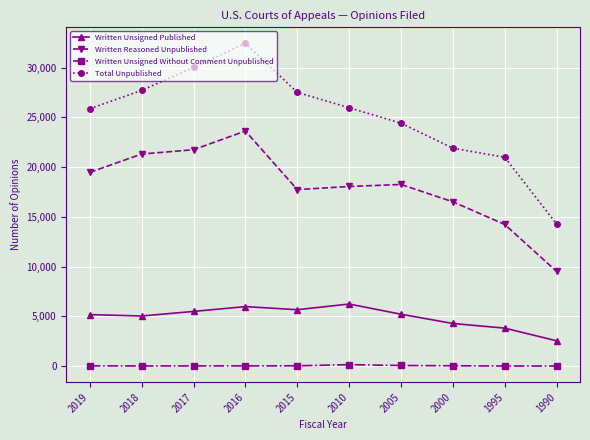

Which series has the largest total across all categories?

Total Unpublished